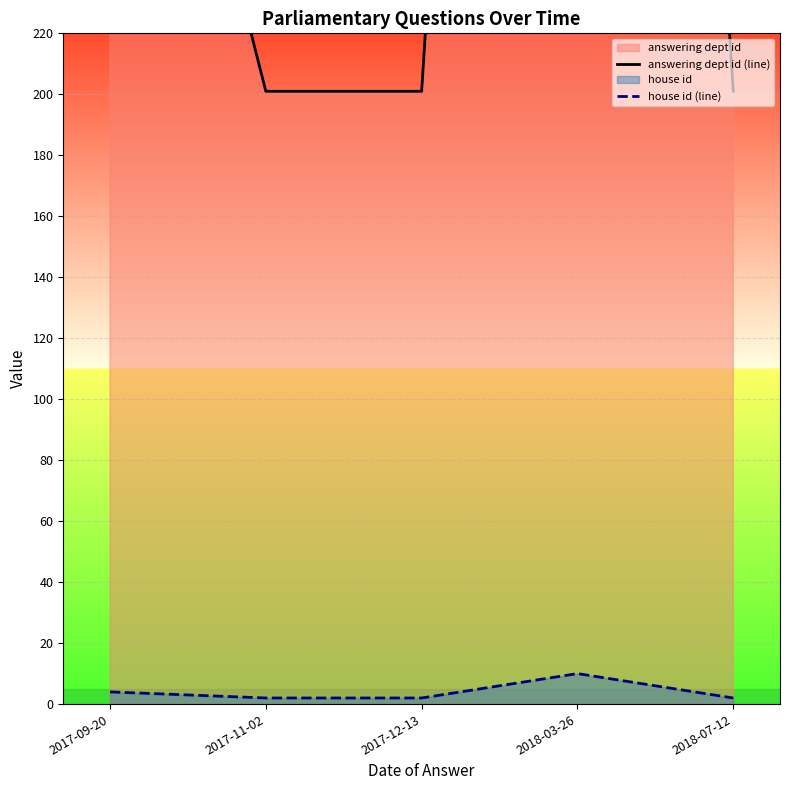

Between 2018-03-26 and 2017-12-13, which is larger?

2018-03-26